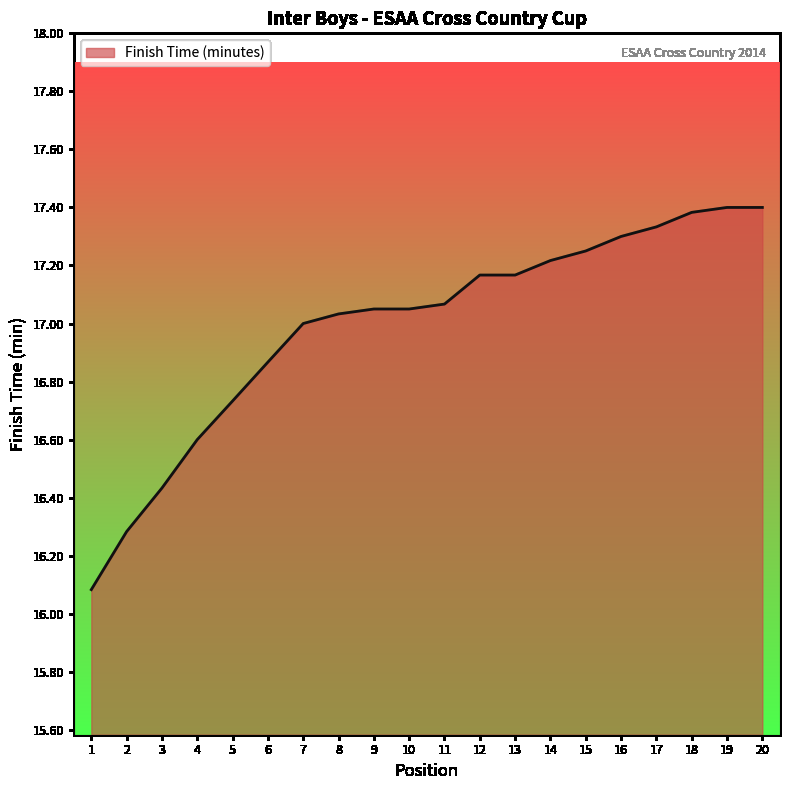

What is the change in value from 2 to 18?

+1.1